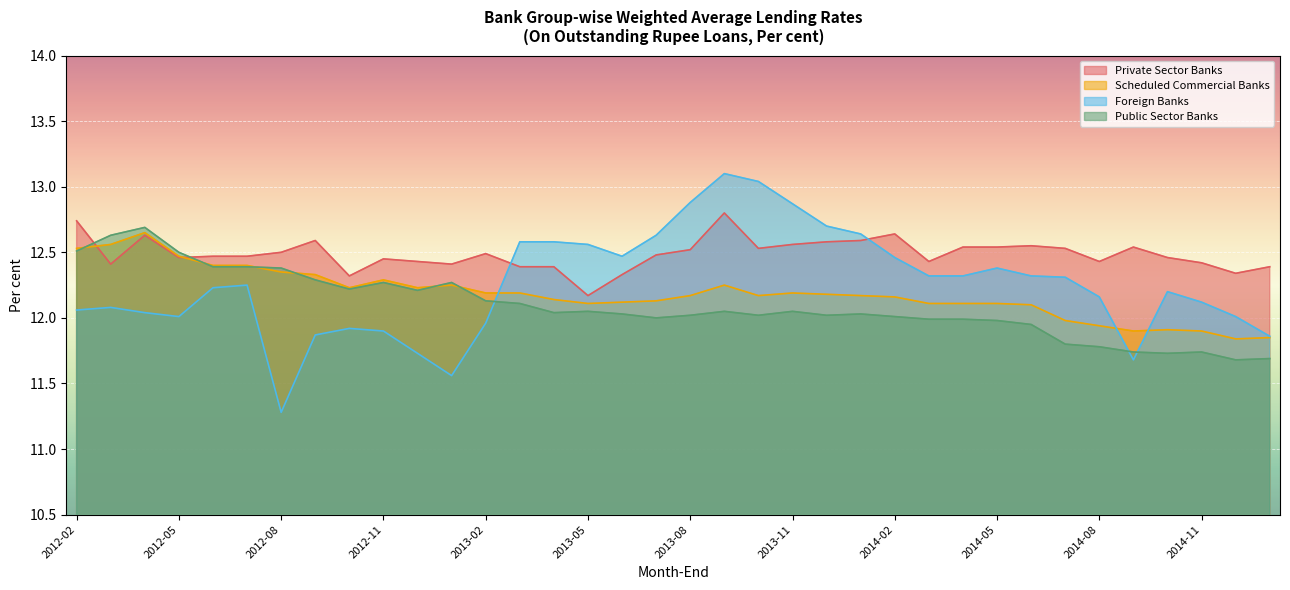

Which series changed the most between 2013-10 and 2014-04?

Foreign Banks